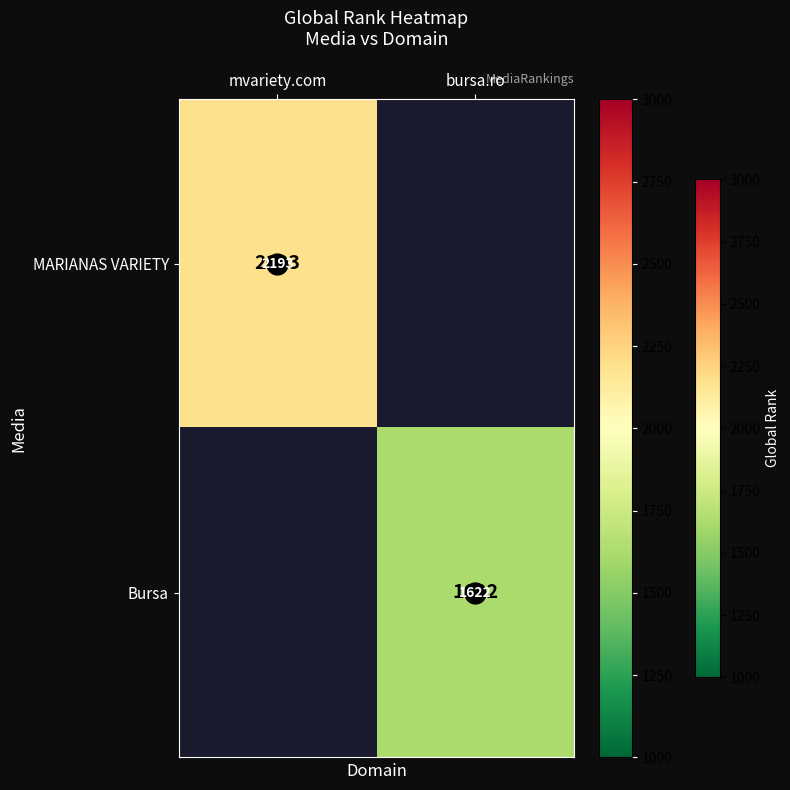

The MARIANAS VARIETY series shows 707 at mvariety.com. True or false?

False